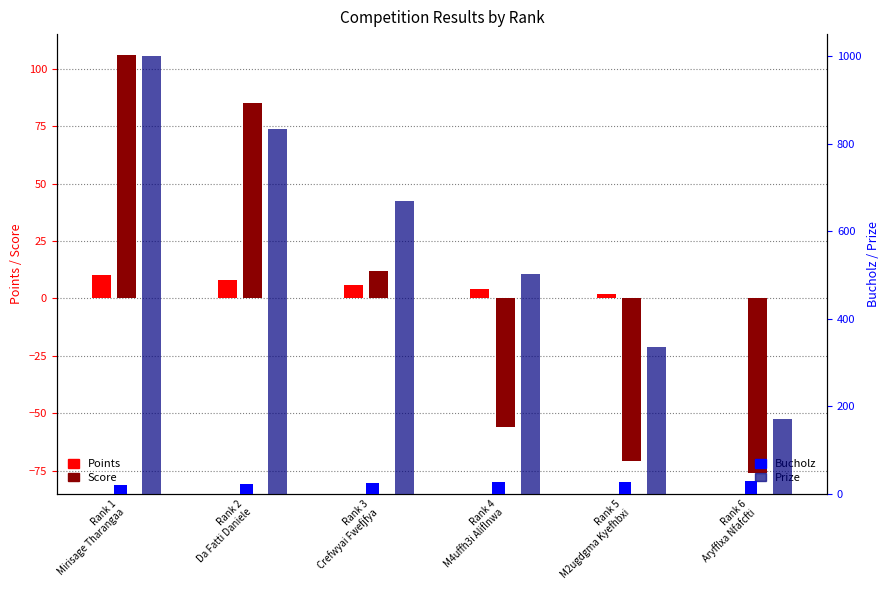

What is the label of the 1st bar from the right?

Rank 6
Aryfflxa Nfafcfti